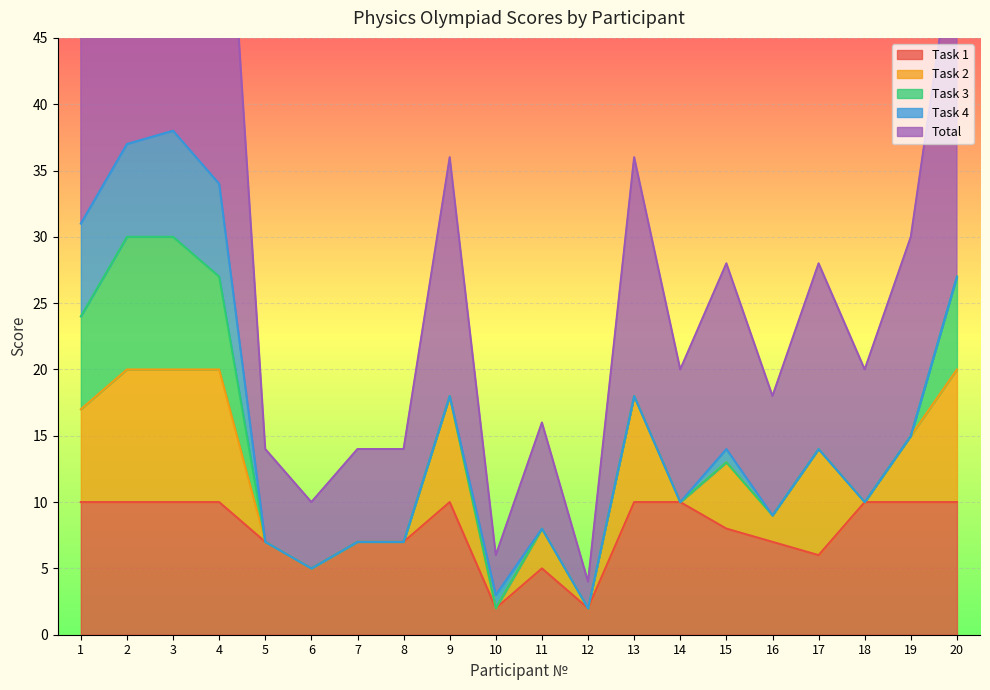

How many series are shown in this chart?

5